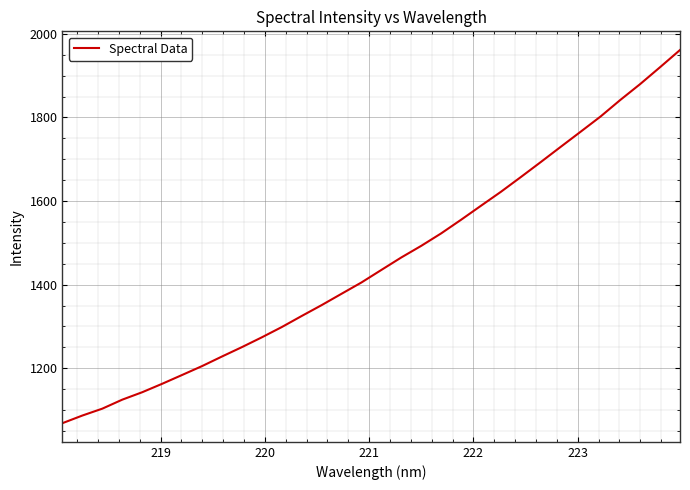

What is the difference between the maximum and minimum values?

893.0